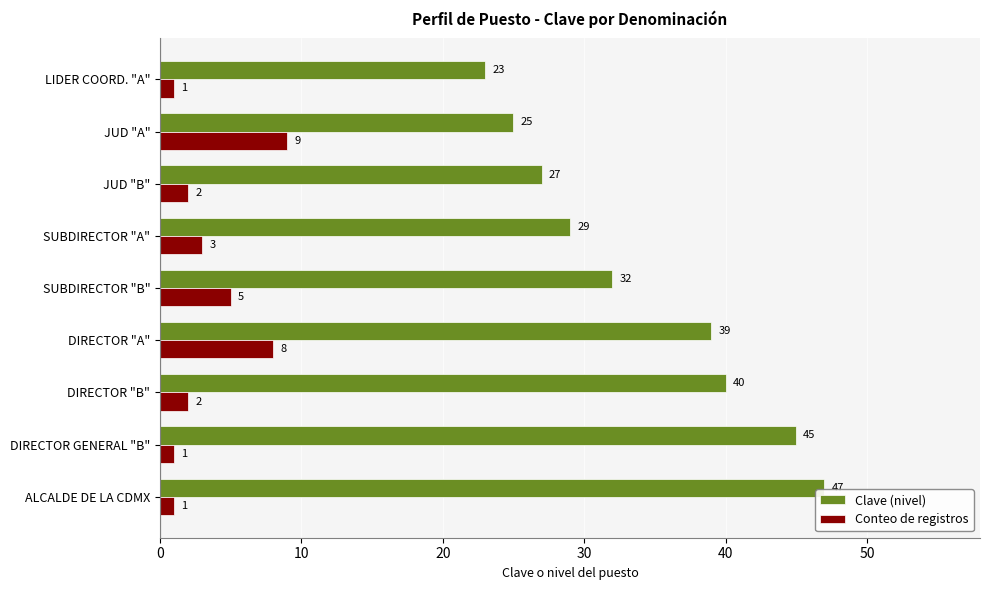

Count the number of data series in this chart.

2